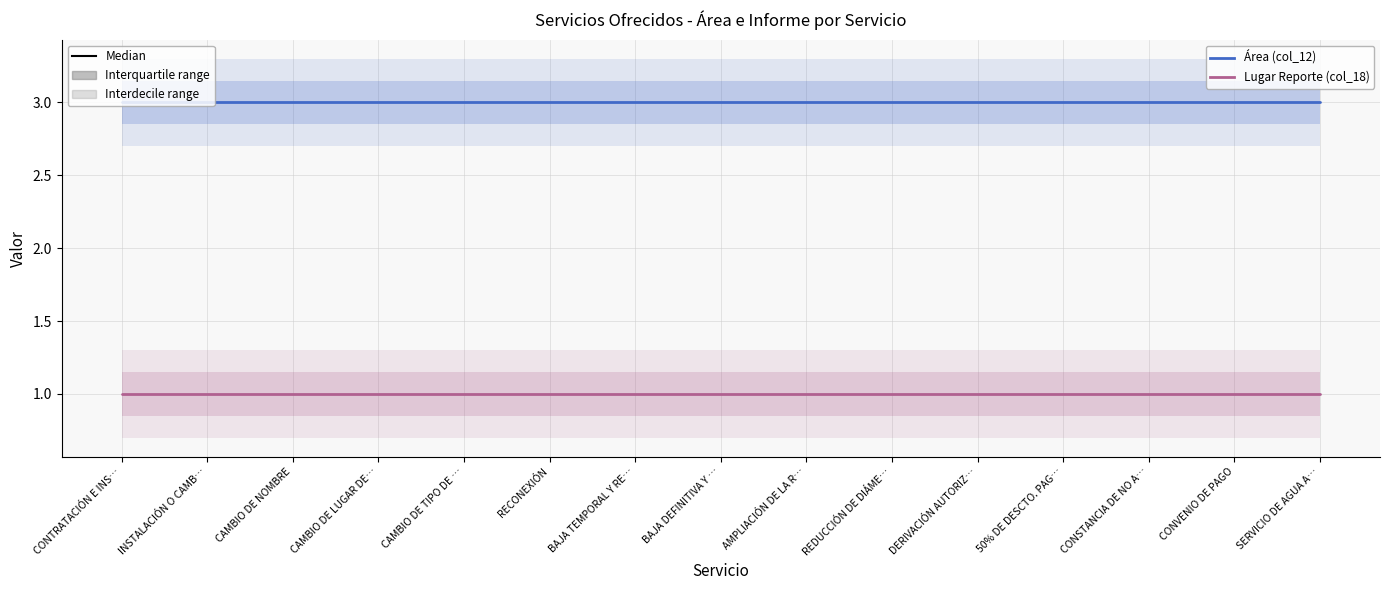

The Área (col_12) series shows 3 at INSTALACIÓN O CAMB…. True or false?

True